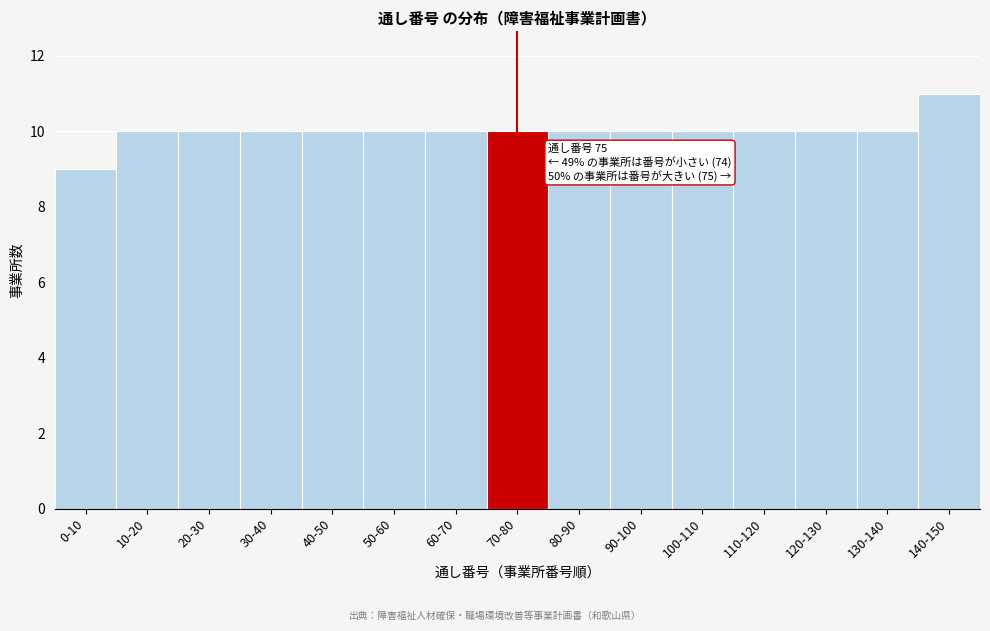

Reading right to left, list all the values displayed in this chart.

11	10	10	10	10	10	10	10	10	10	10	10	10	10	9